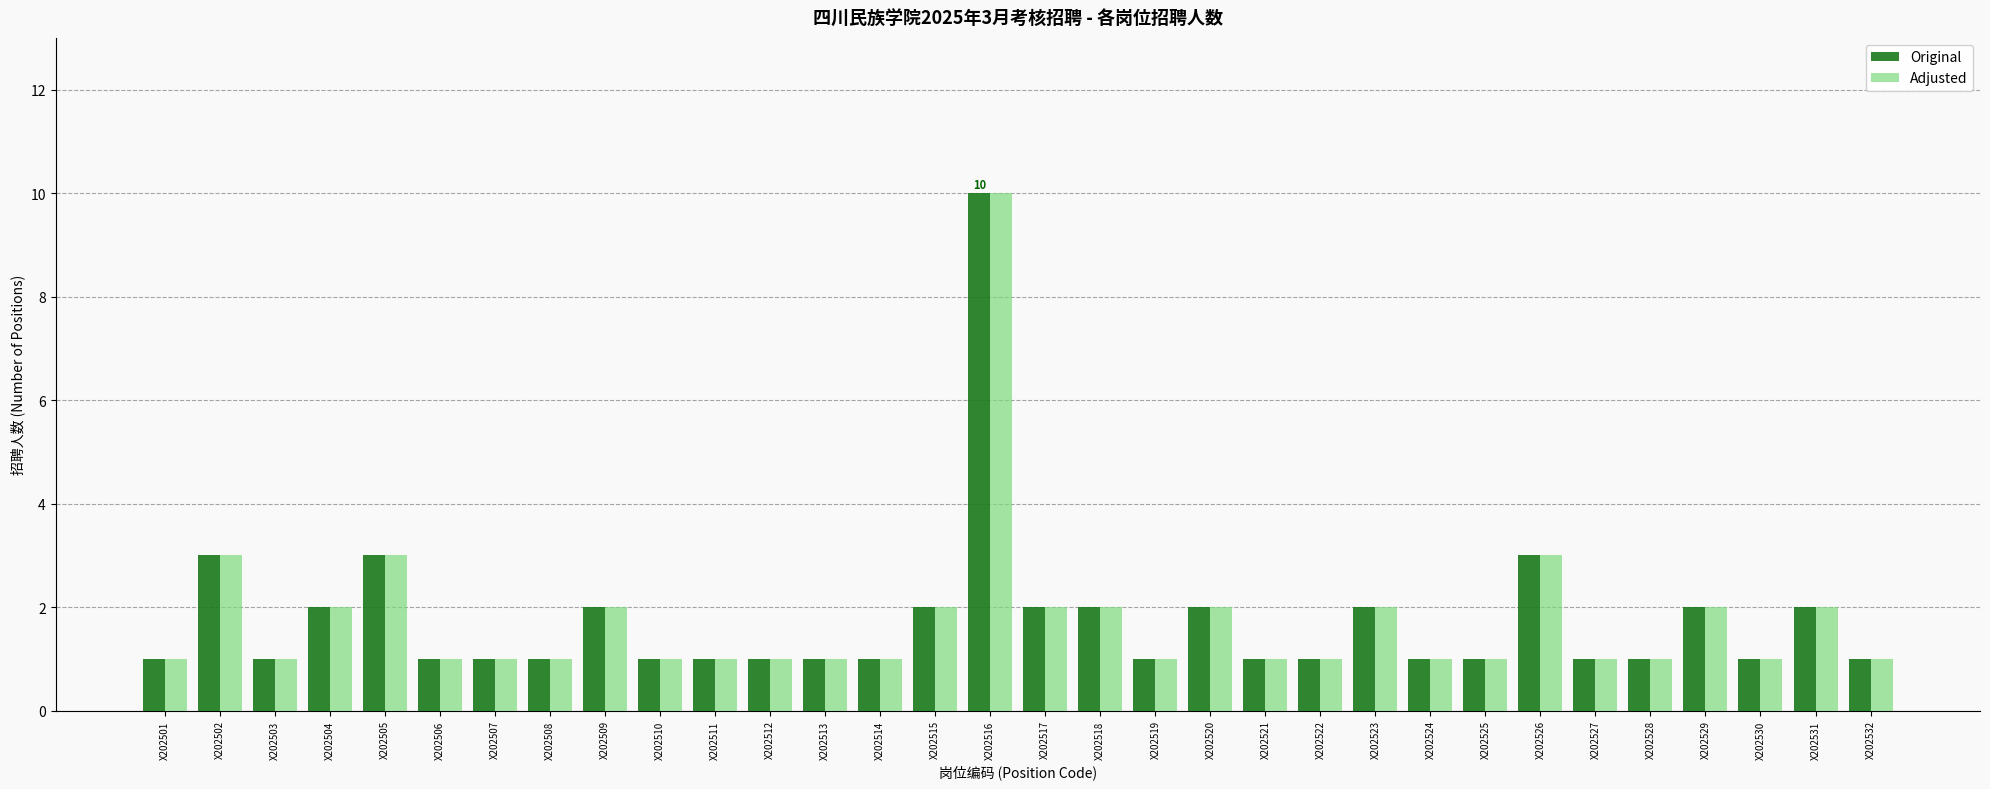

Is it true that Original equals 1 at X202527?

True